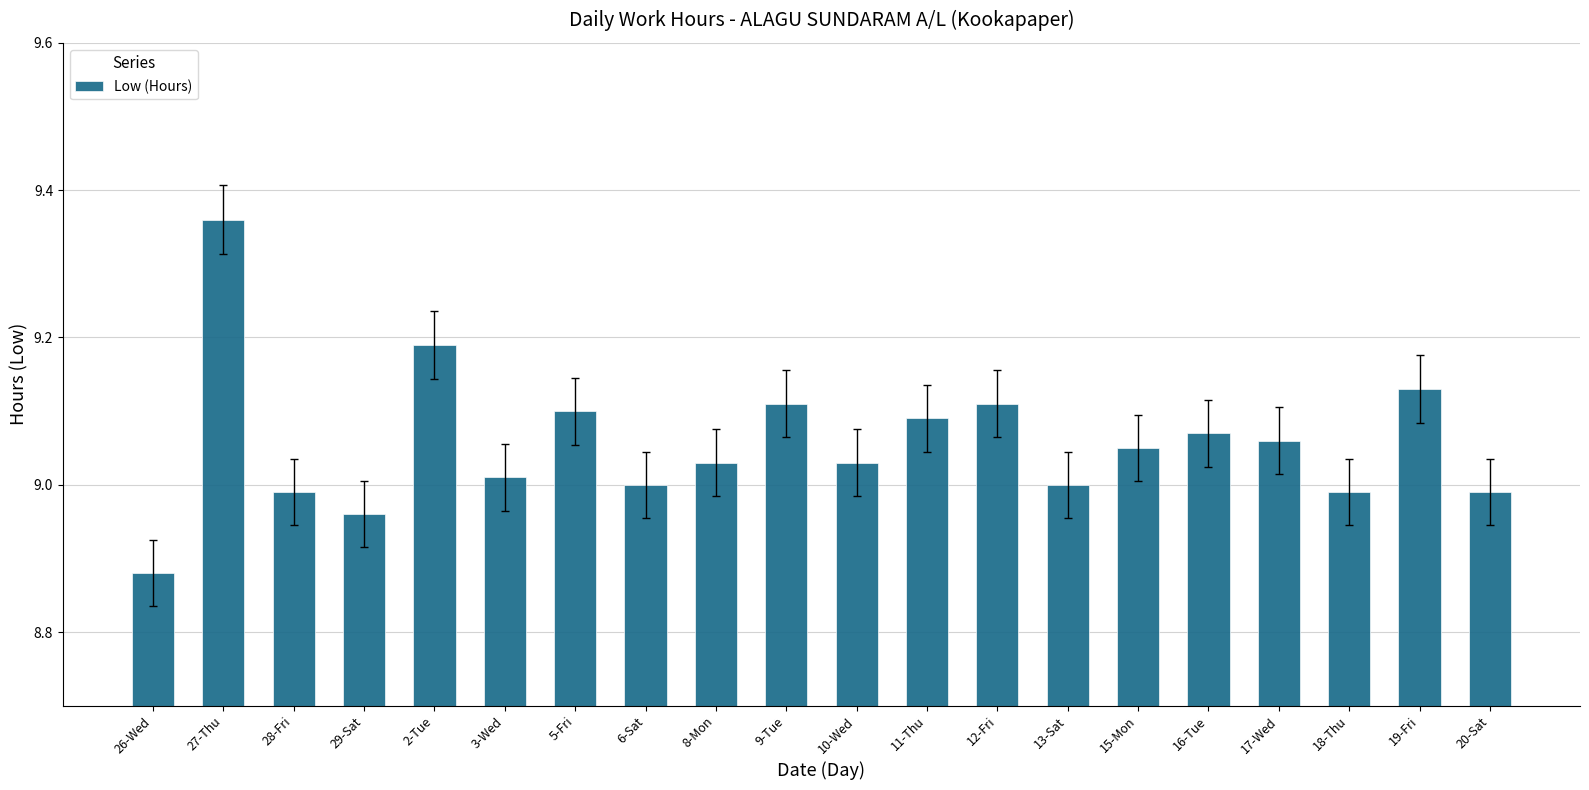

What is the difference between the second highest and minimum values?

0.3